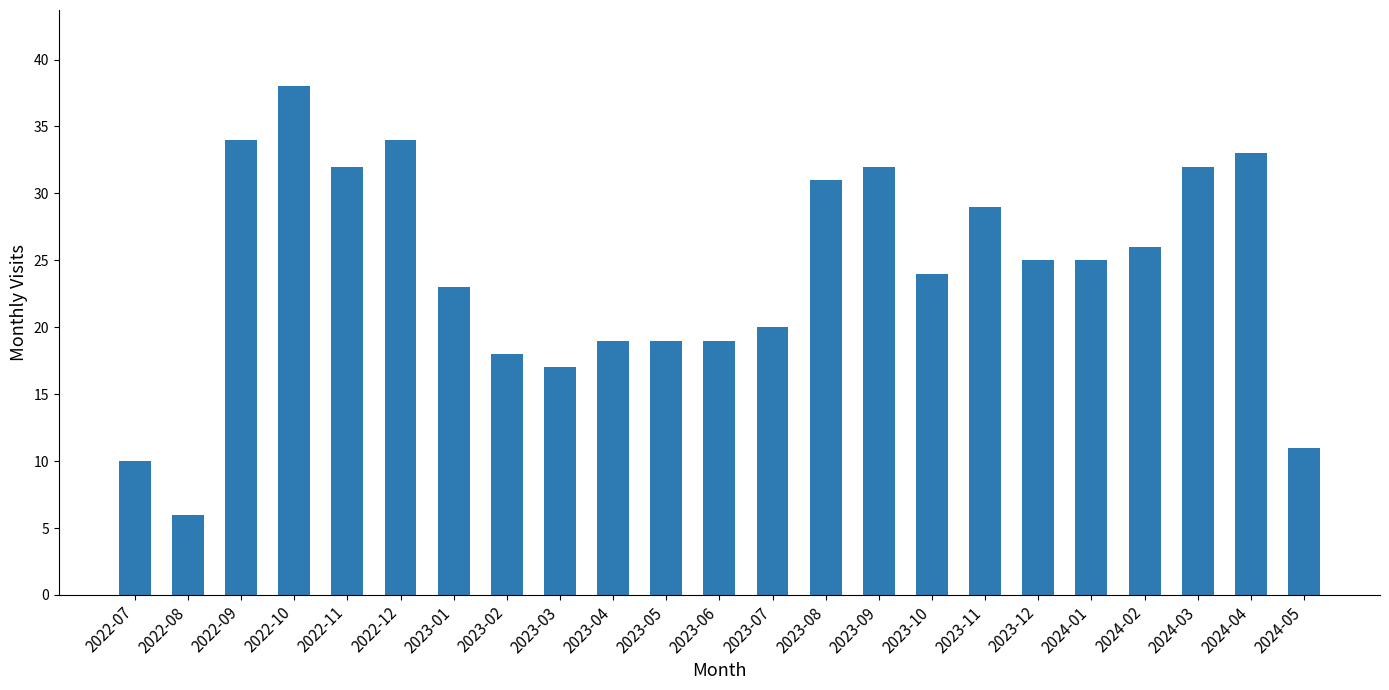

The chart shows a value of 17 at 2023-08. True or false?

False